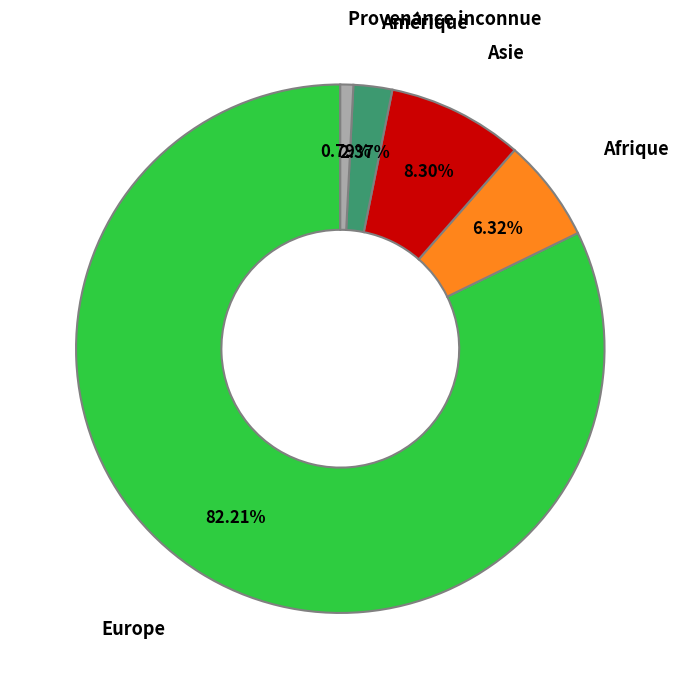

To the nearest percent, what is the difference between the largest and smallest slice percentages?

81%